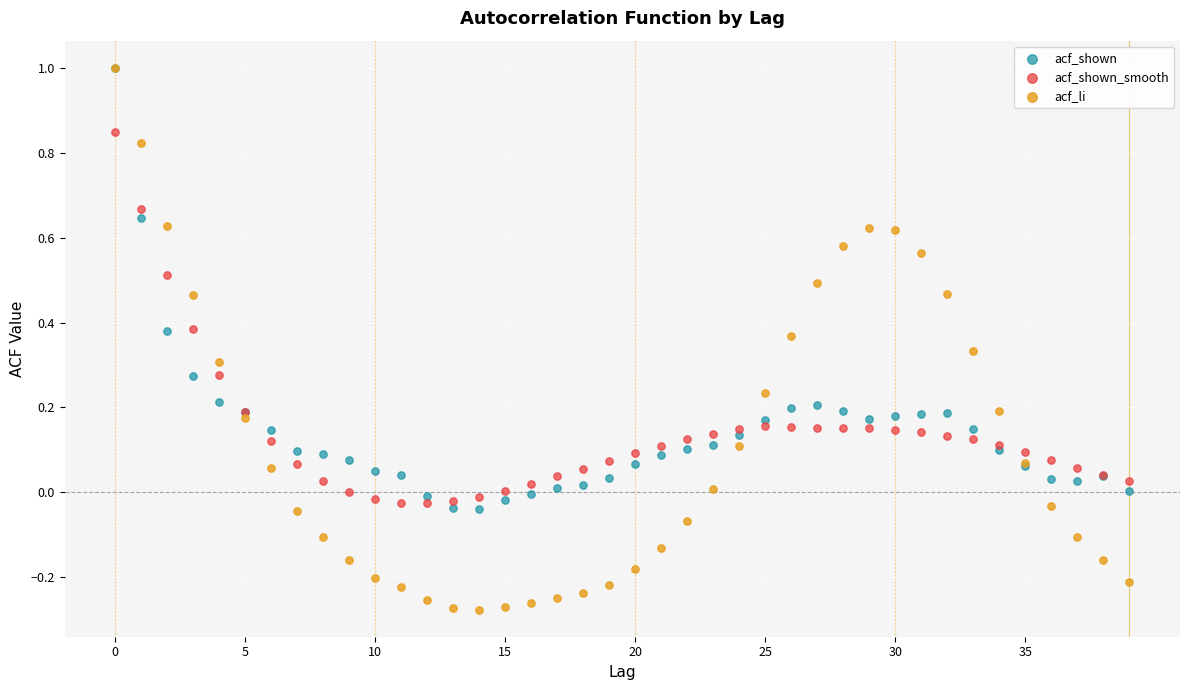

Which series contains the lowest Y value?

acf_li